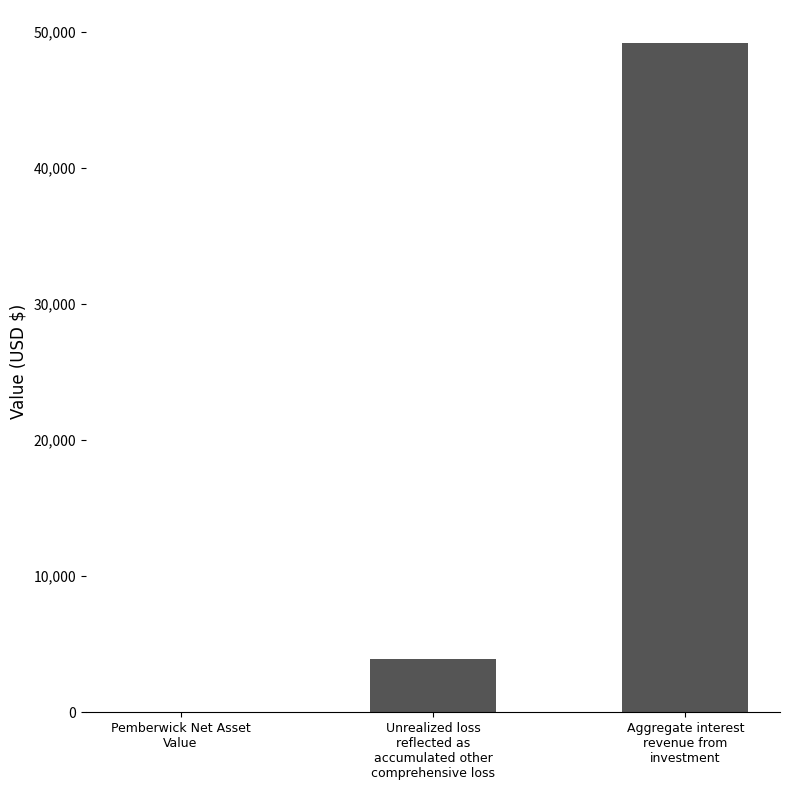

How many data points does each series have?

3